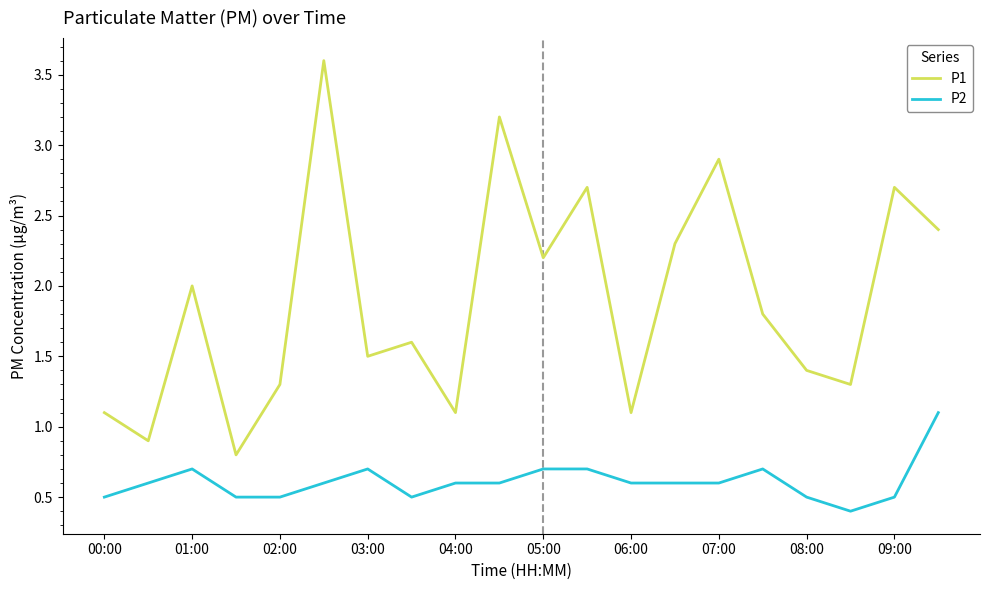

Rank the series by their maximum value, from lowest to highest.

P2, P1